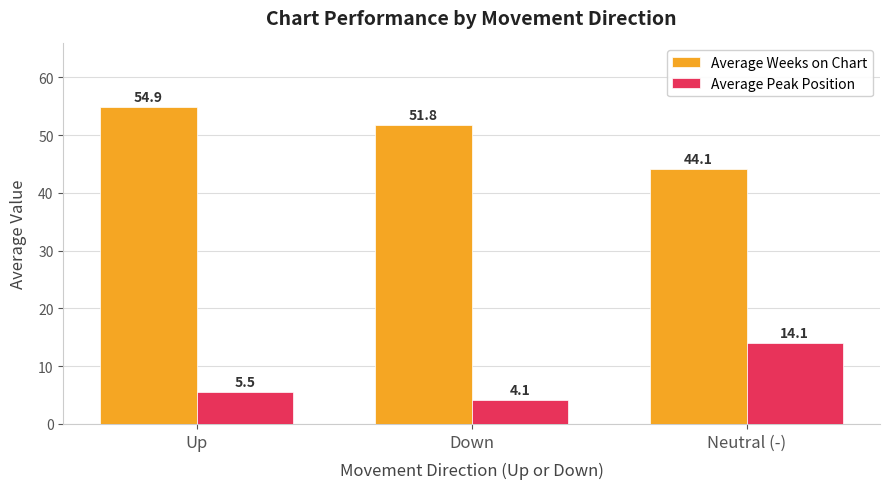

What is the lowest value of the Average Weeks on Chart series?

44.1